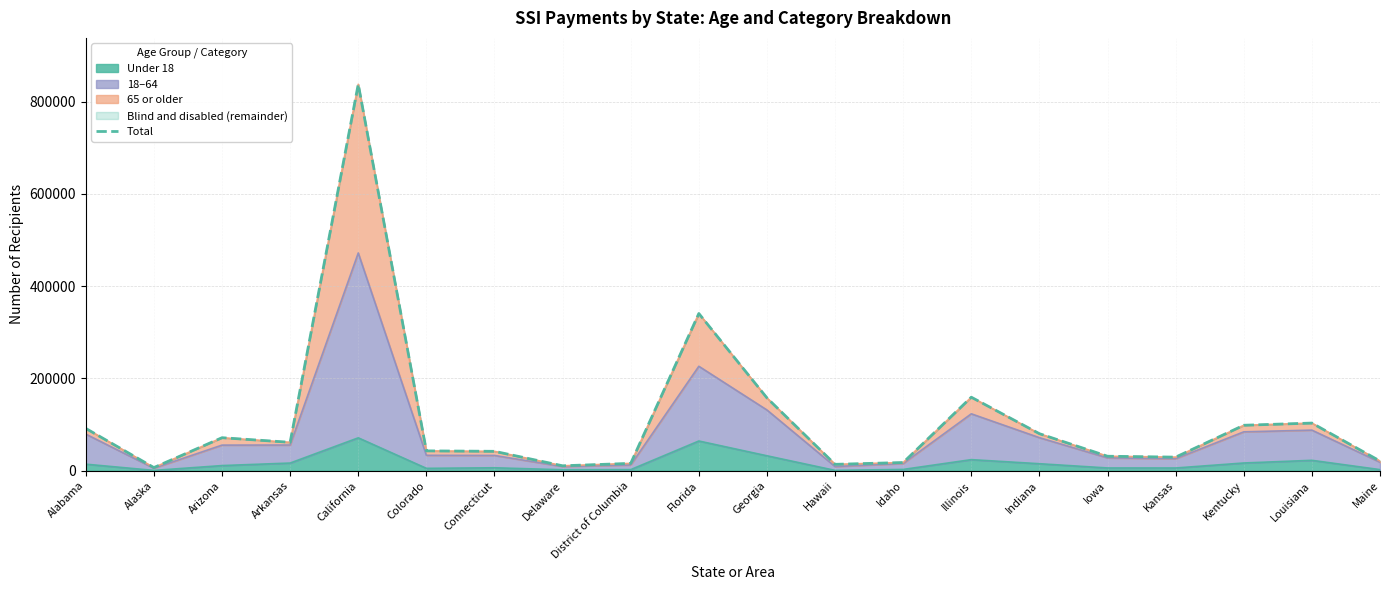

Approximately how many times larger is the value at Arkansas compared to California?

0.1